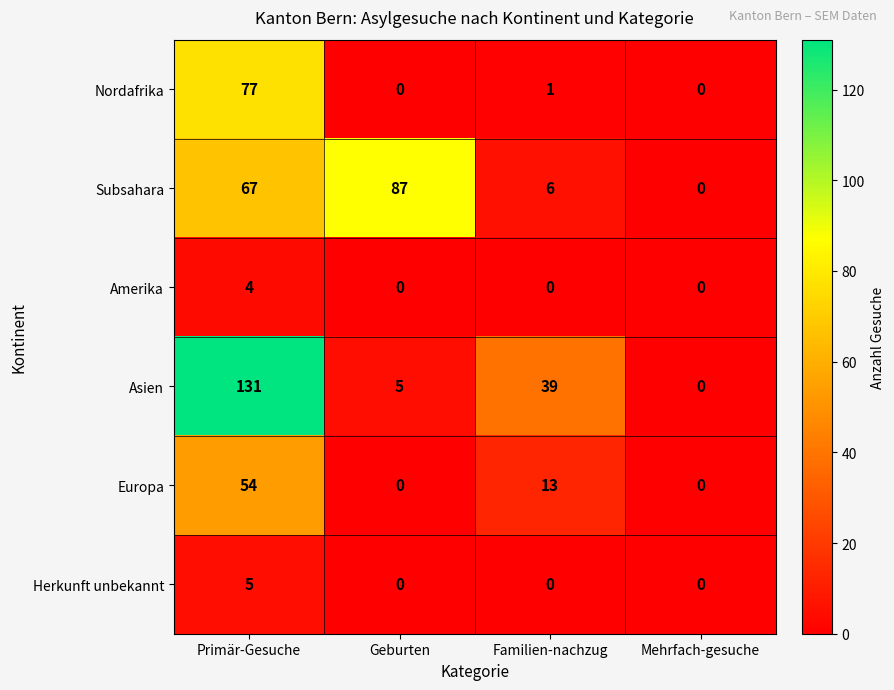

What is the total value across all series at Primär-Gesuche?

338